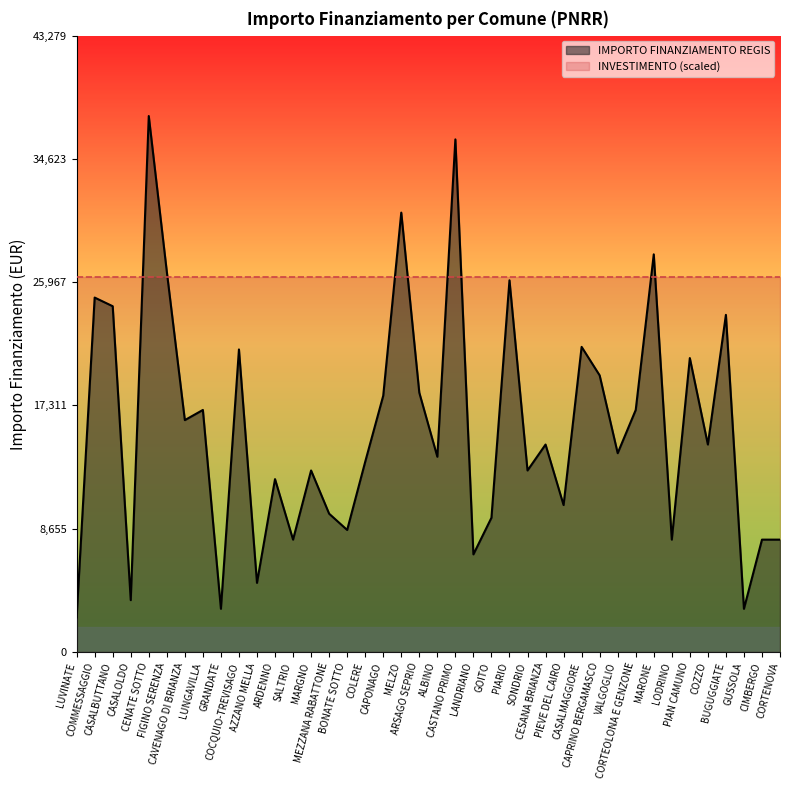

Where is the first local maximum?

COMMESSAGGIO